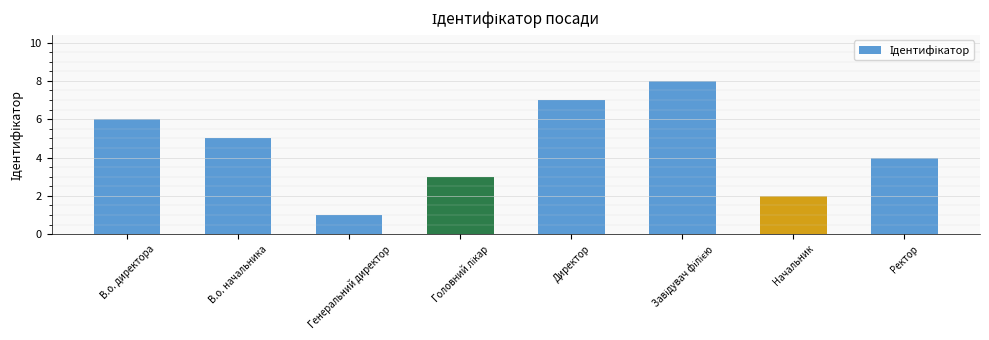

What is the difference between the values at В.о. директора and Генеральний директор?

5